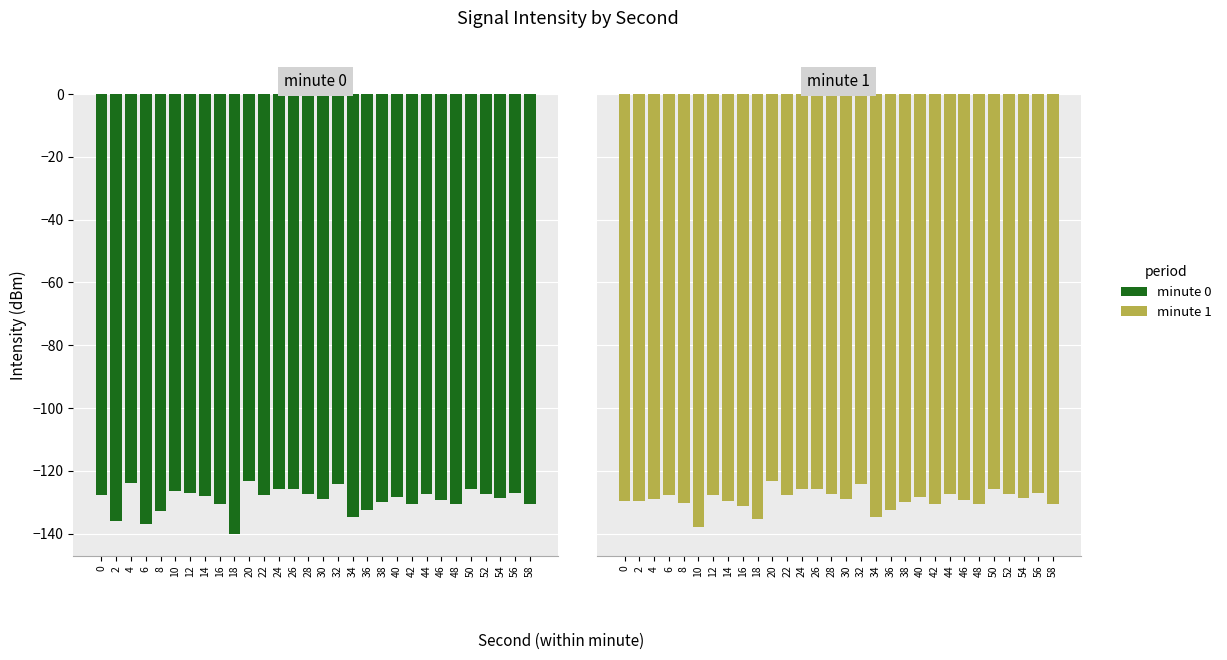

Which series changed the most between 12 and 56?

minute 1